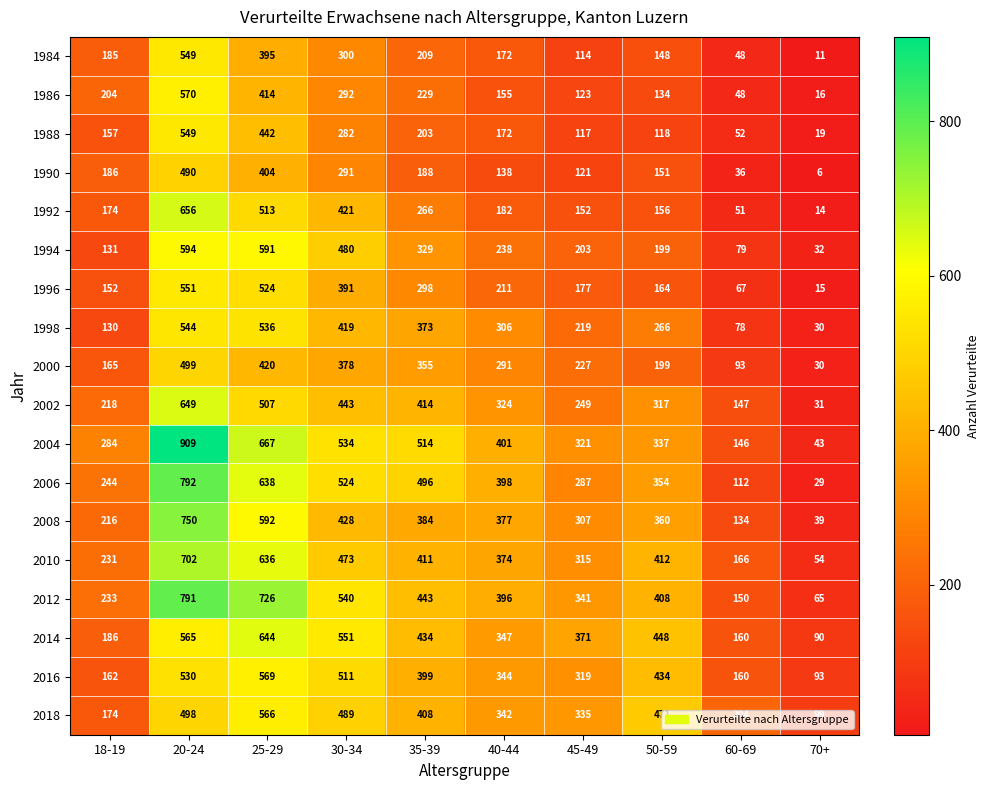

At how many categories does at least one series exceed 606?

2